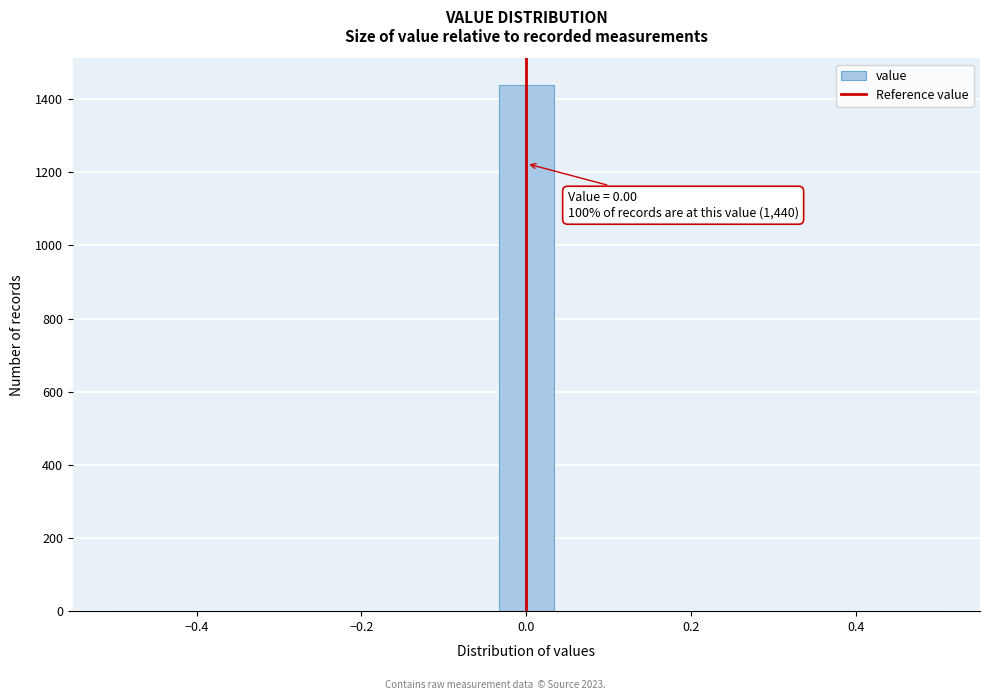

Around what value on the x-axis is the tallest bar? Give the approximate position of its centre, as read against the axis.

0.00